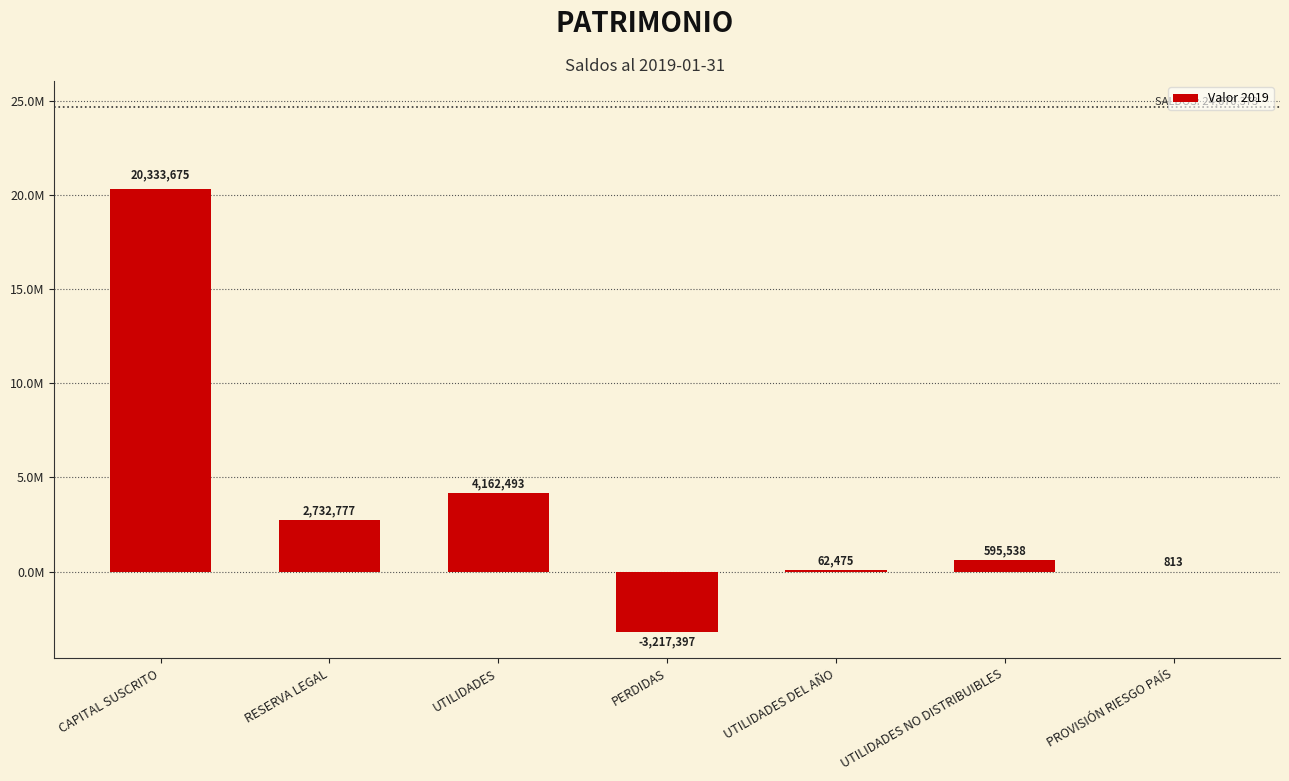

Are the bars horizontal?

No